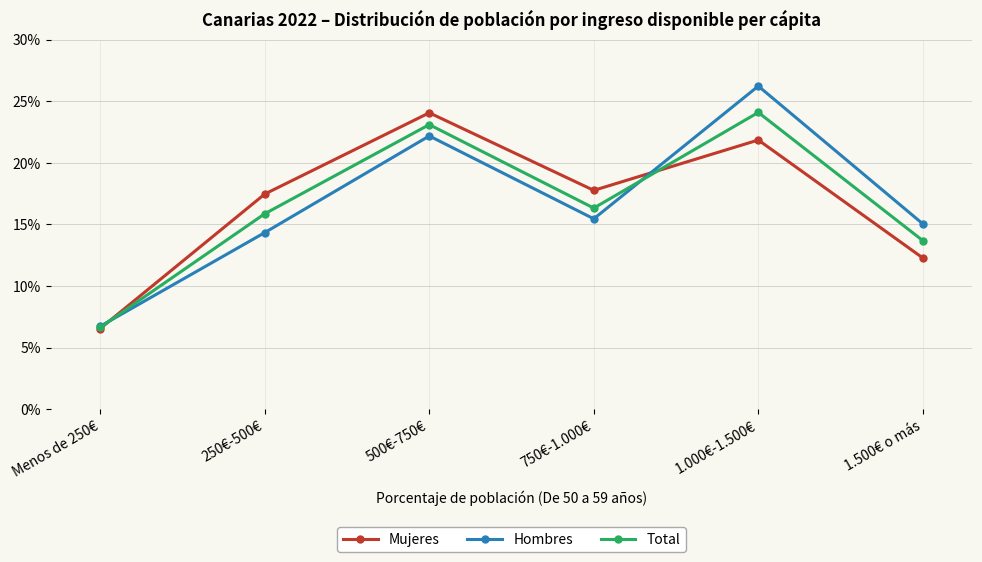

What is the spread (max minus min) of values at 750€-1.000€?

2.3